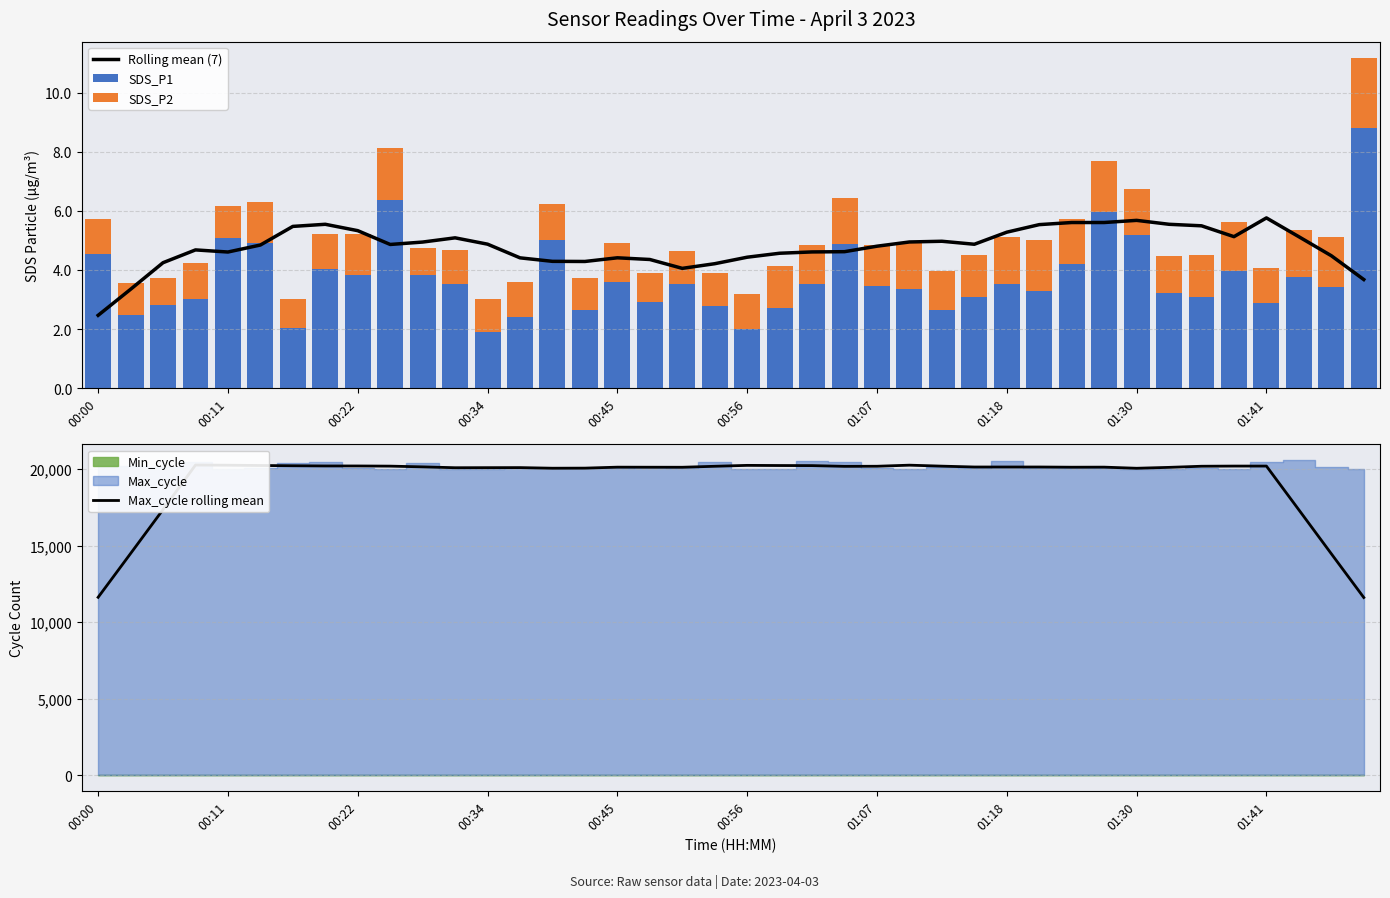

The value of SDS_P1 at 01:18 is 3.5. True or false?

True